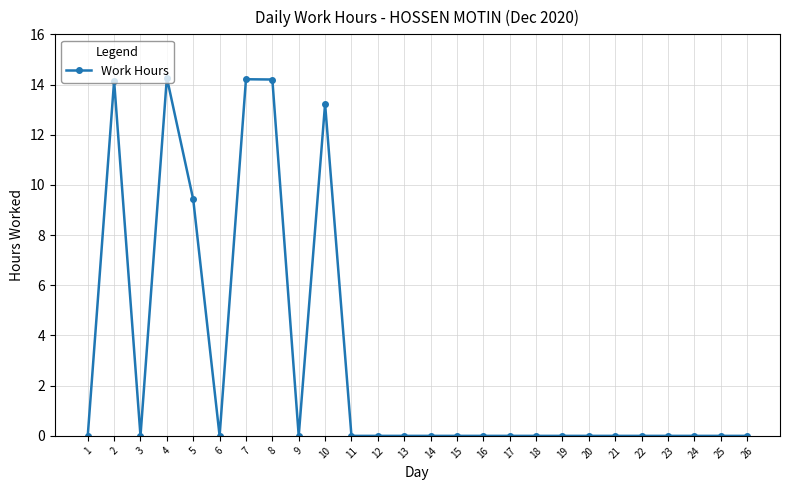

At which category does the data reach its first local peak?

2